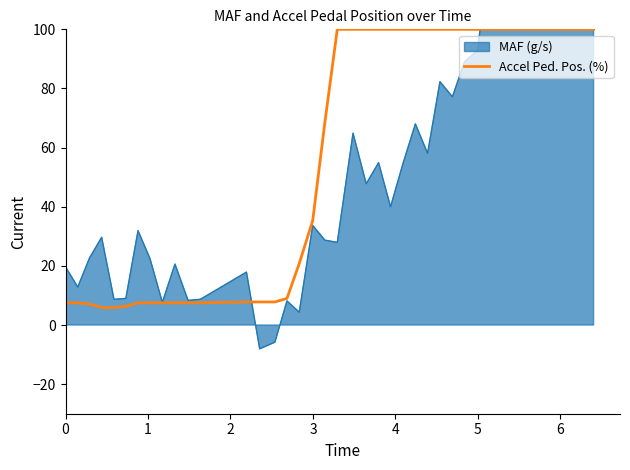

Reading left to right, what are all the values shown in this chart?

7.5	7.5	7.1	5.9	5.9	6.3	7.5	7.5	7.5	7.5	7.5	7.5	7.8	7.8	7.8	9.0	20.8	35.3	68.6	100.0	100.0	100.0	100.0	100.0	100.0	100.0	100.0	100.0	100.0	100.0	100.0	100.0	100.0	100.0	100.0	100.0	100.0	100.0	100.0	100.0